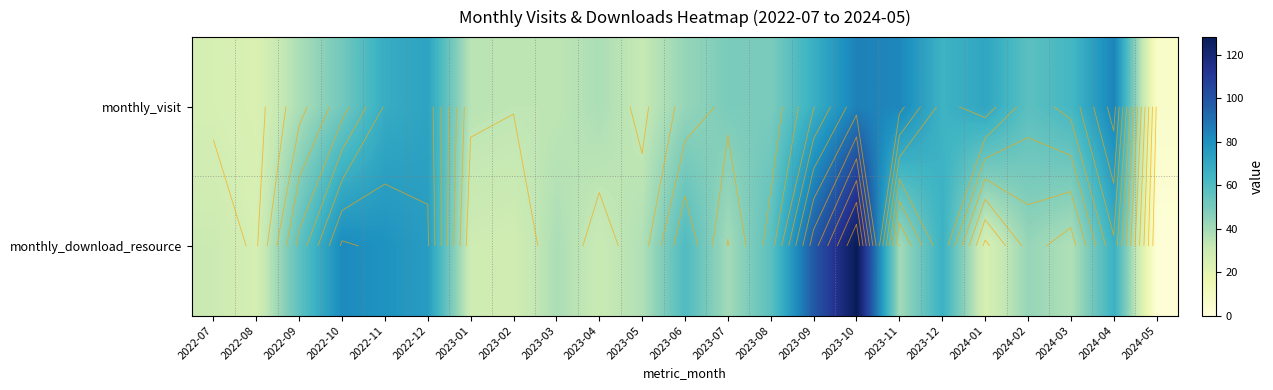

How many data points in monthly_visit are less than 49?

10